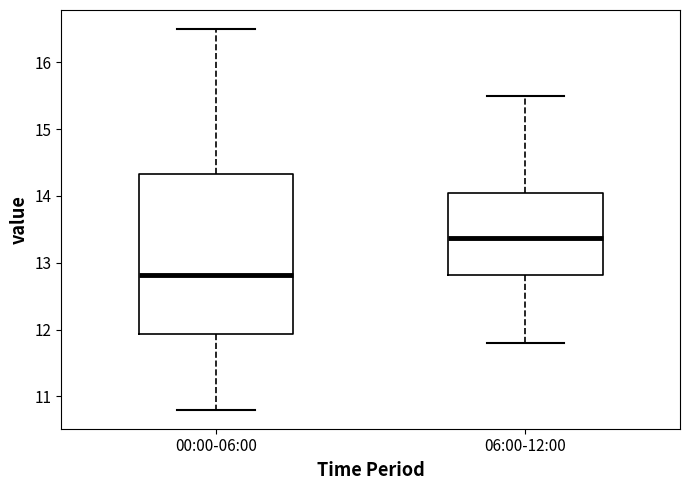

Comparing the boxes themselves (not the whiskers), which one is the tallest?

00:00-06:00